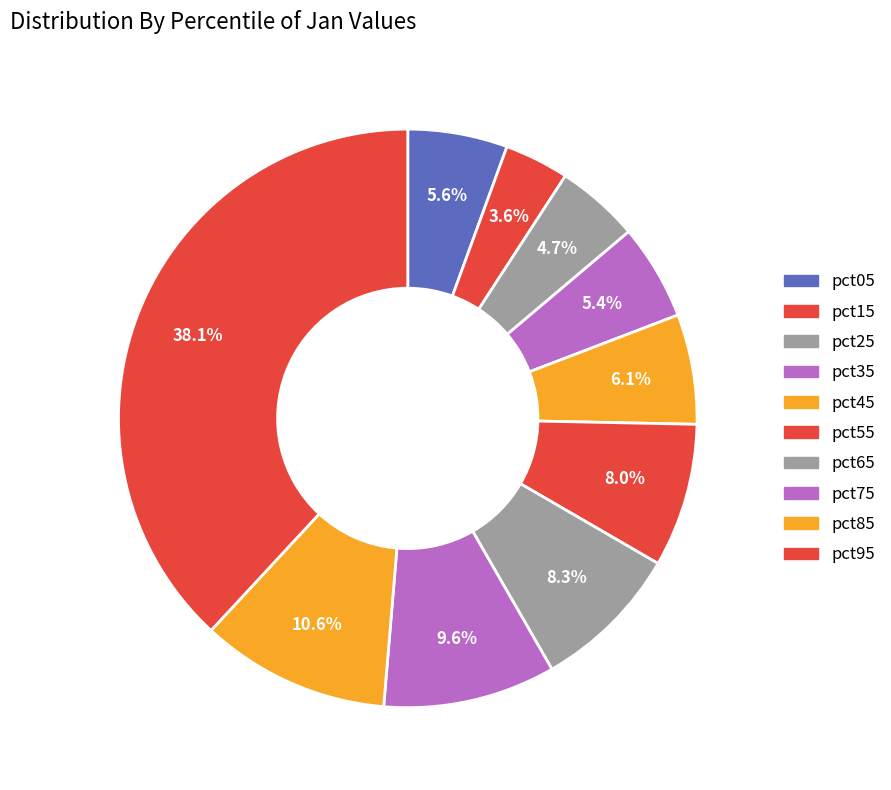

Rank the categories by value from highest to lowest.

pct95, pct85, pct75, pct65, pct55, pct45, pct05, pct35, pct25, pct15